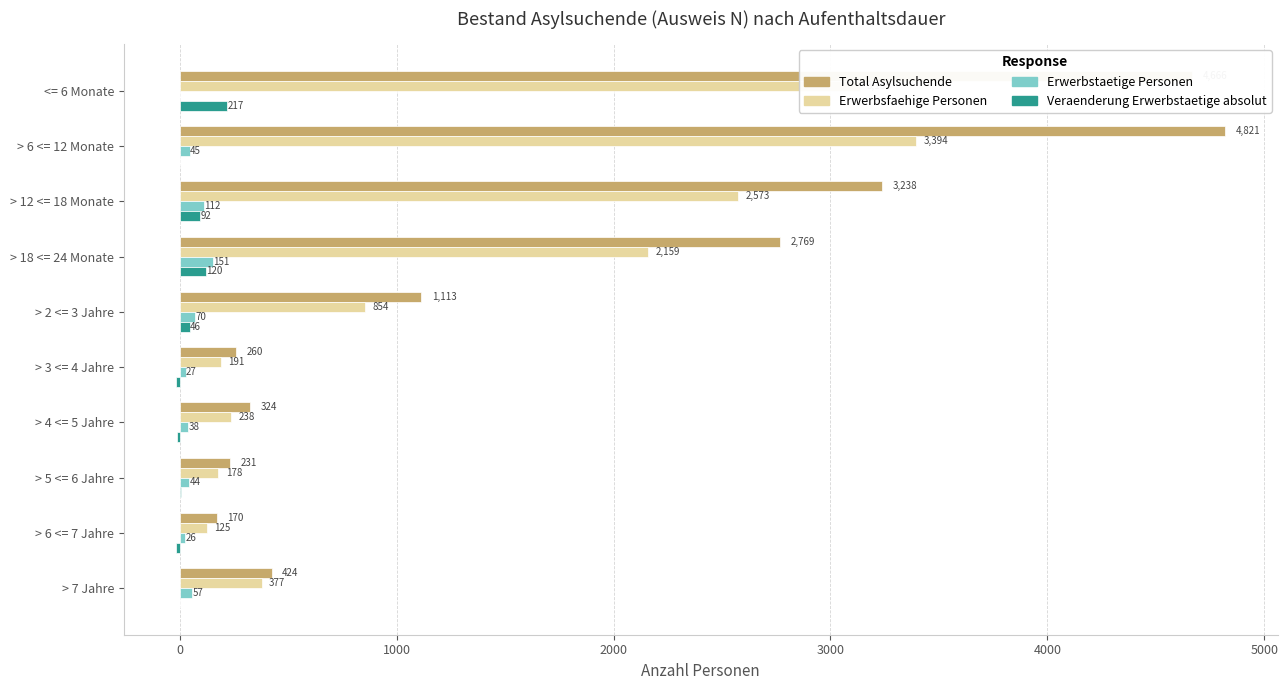

Count the number of categories in the chart.

10